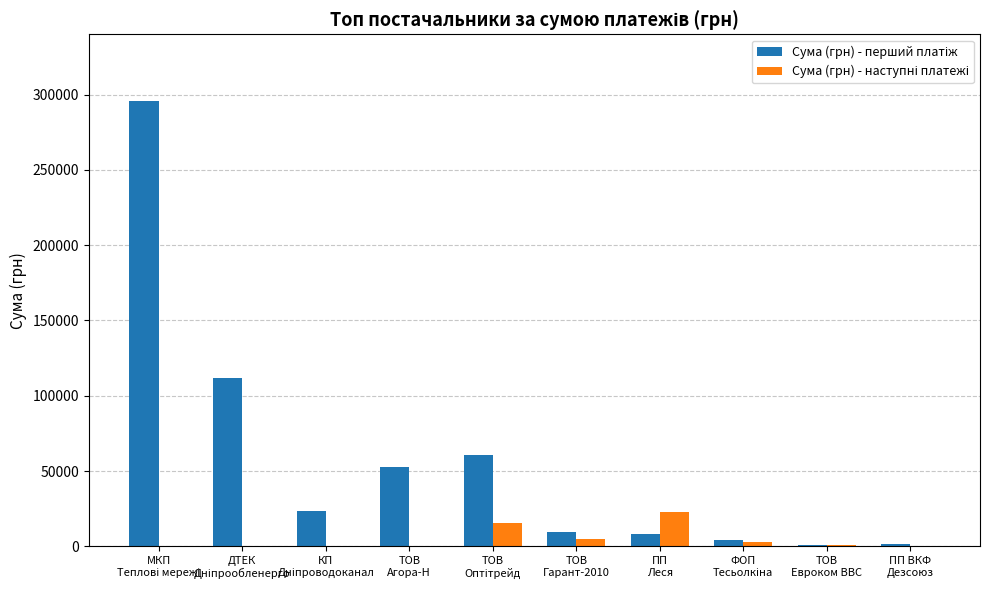

Are the bars horizontal?

No